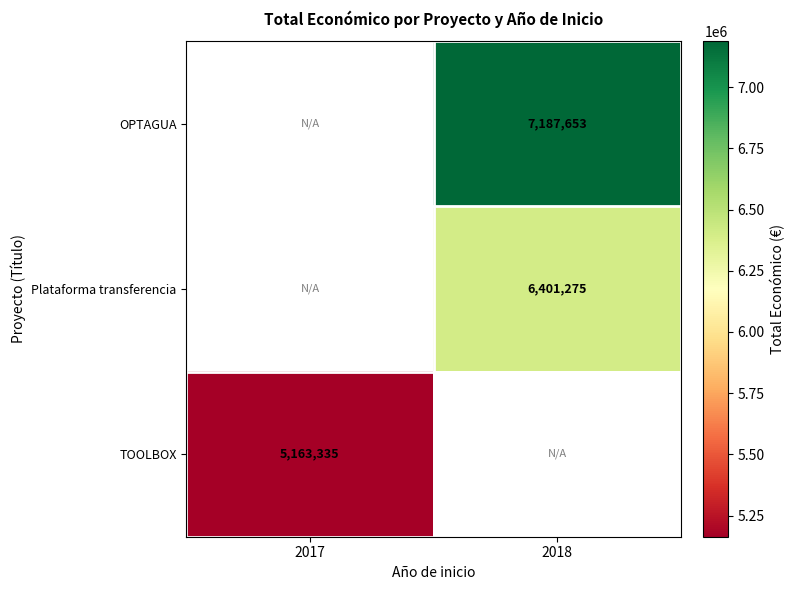

The value of Plataforma transferencia at 2018 is 6401275. True or false?

True